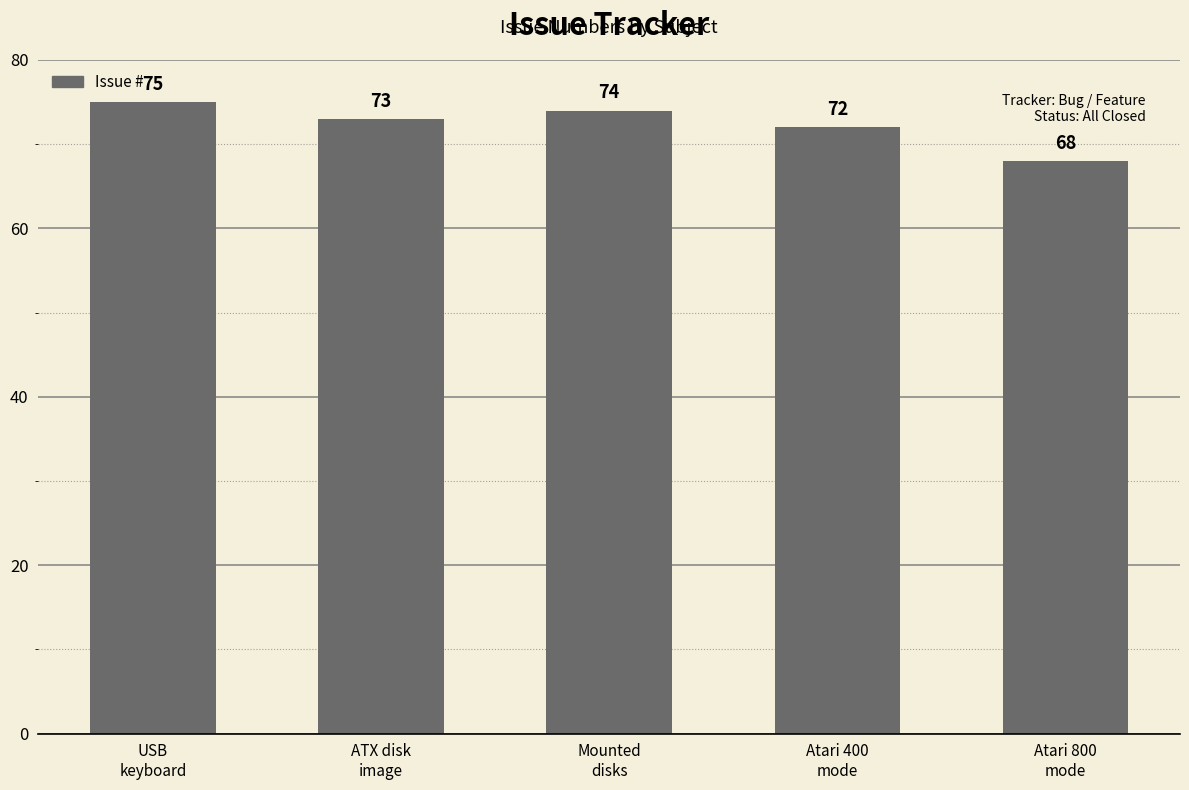

What is the average value?

72